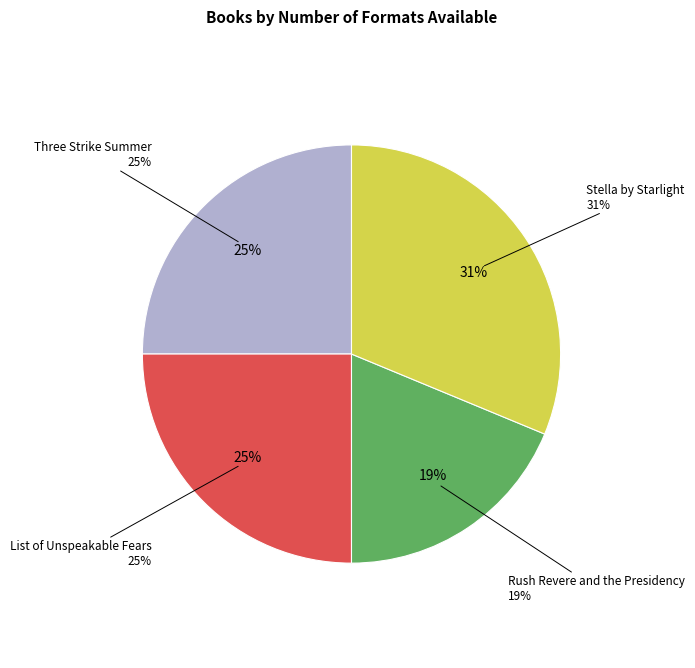

Does Rush Revere and the Presidency represent more than half of the total?

No